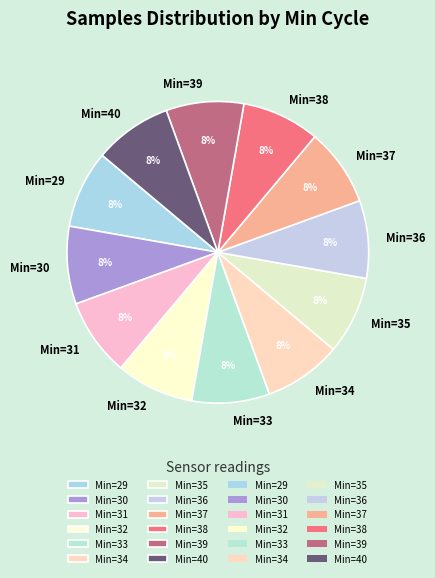

Do Min=29 and Min=37 together represent more than half of the pie?

No